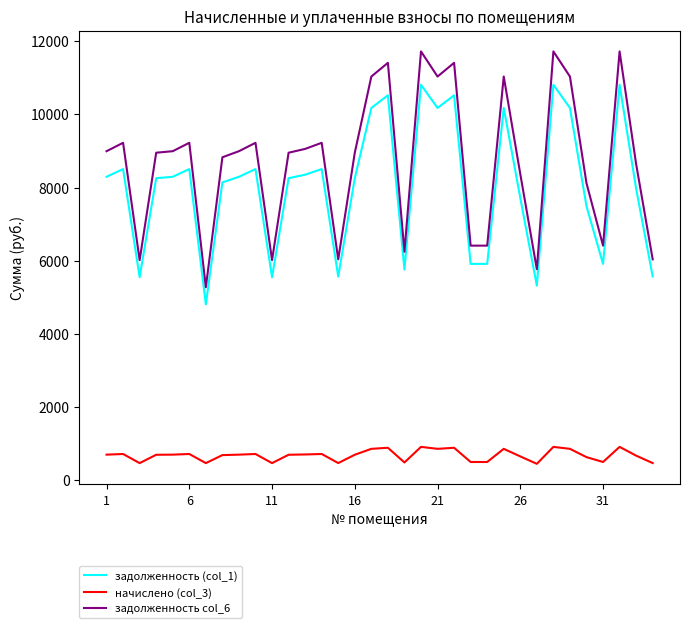

Which series has the largest range (max minus min)?

задолженность col_6